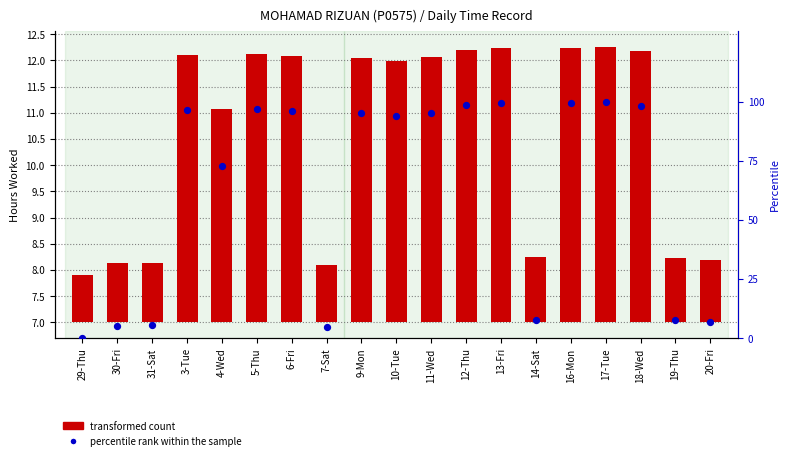

Which series reaches the minimum Y coordinate?

percentile rank within the sample